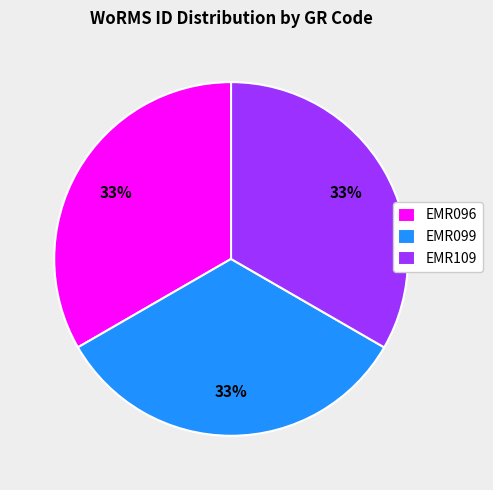

What is the ratio of the value at EMR099 to the value at EMR096?

1.0